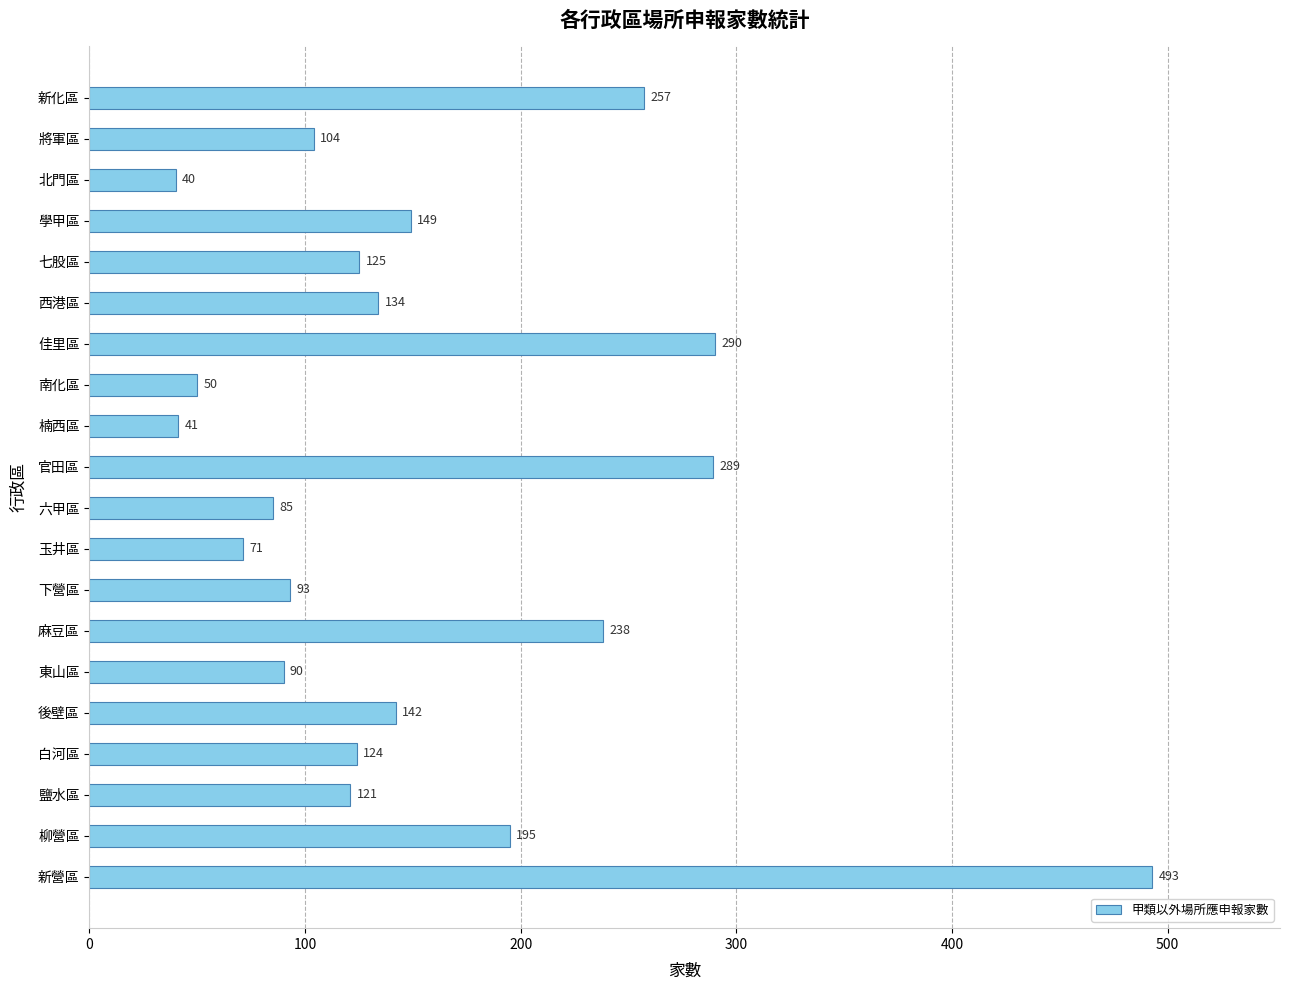

How many series are shown in this chart?

1